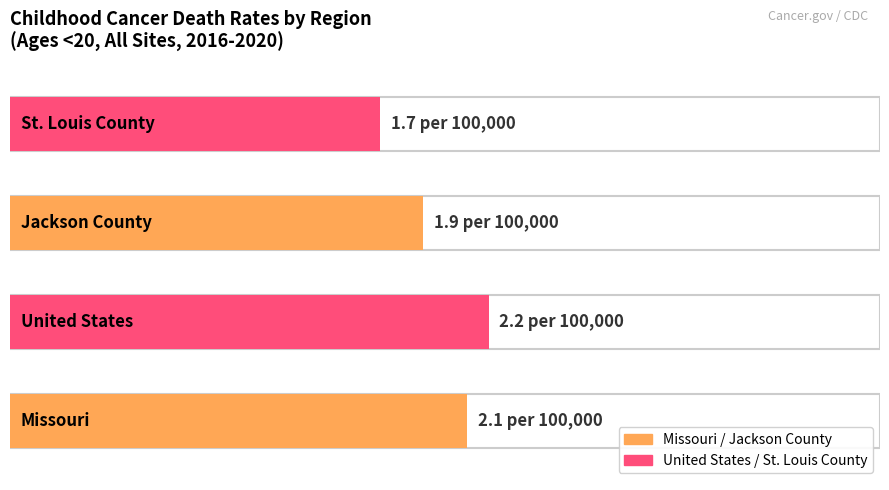

What is the minimum value shown in the chart?

1.7